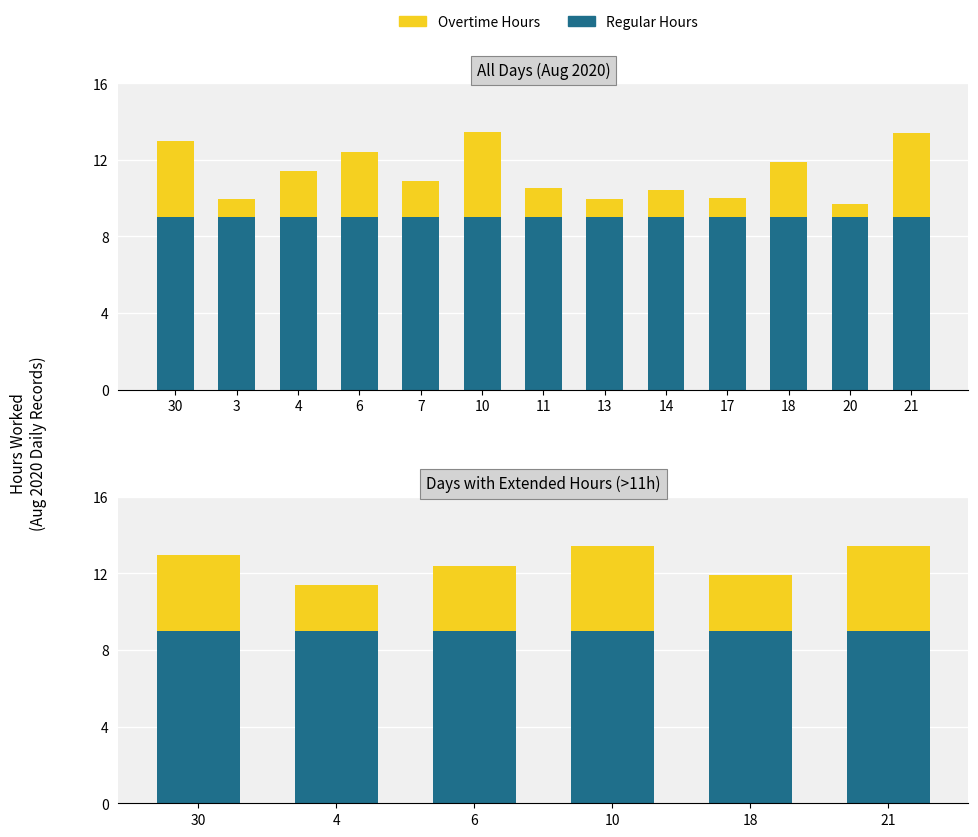

How many groups of bars are there?

6